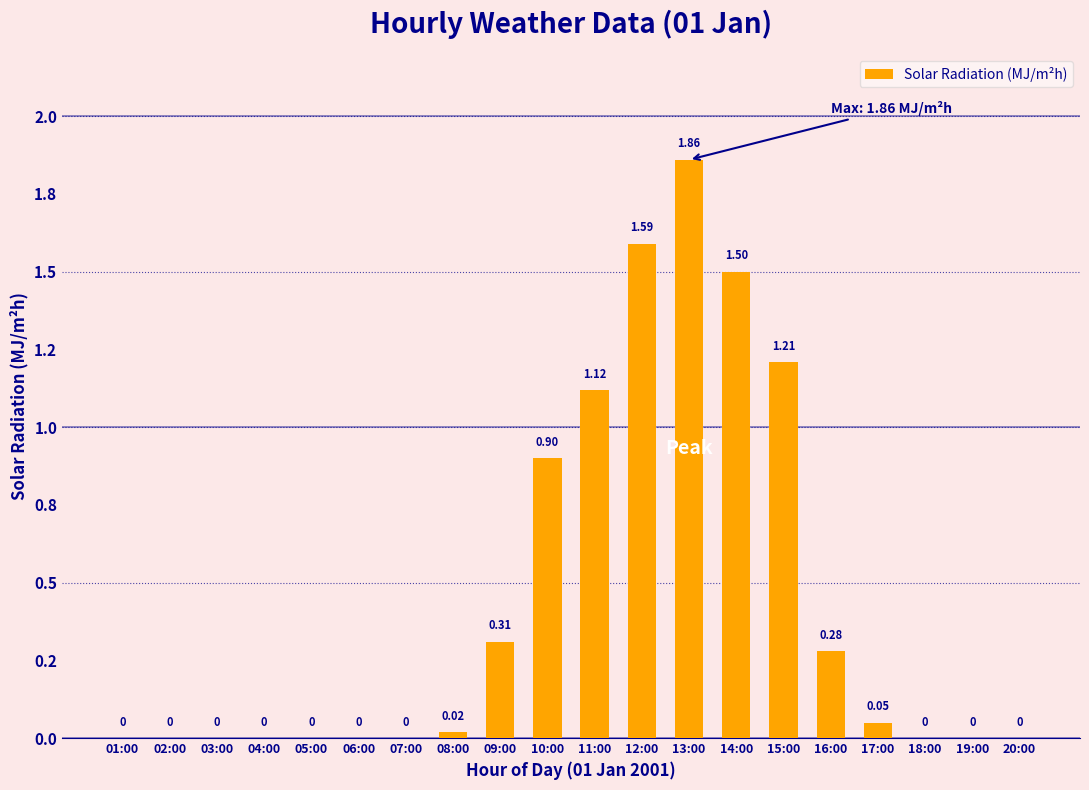

Which label corresponds to the smallest value in the chart?

01:00